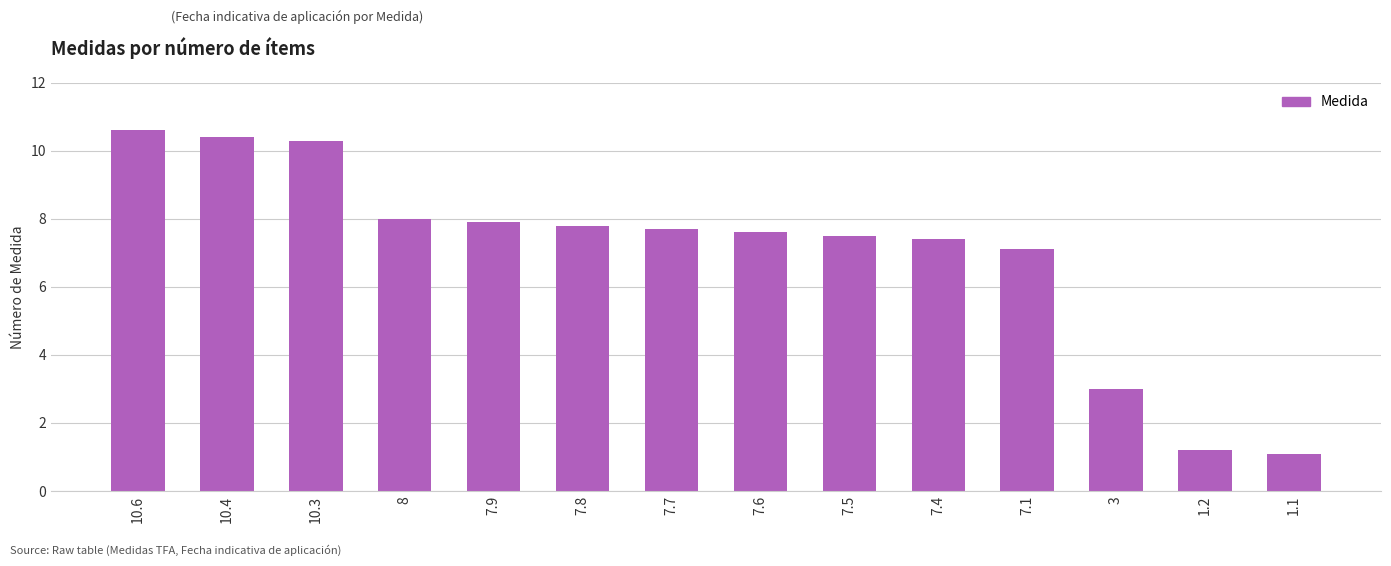

Reading right to left, list all the values displayed in this chart.

1.1=1.1	1.2=1.2	3=3.0	7.1=7.1	7.4=7.4	7.5=7.5	7.6=7.6	7.7=7.7	7.8=7.8	7.9=7.9	8=8.0	10.3=10.3	10.4=10.4	10.6=10.6